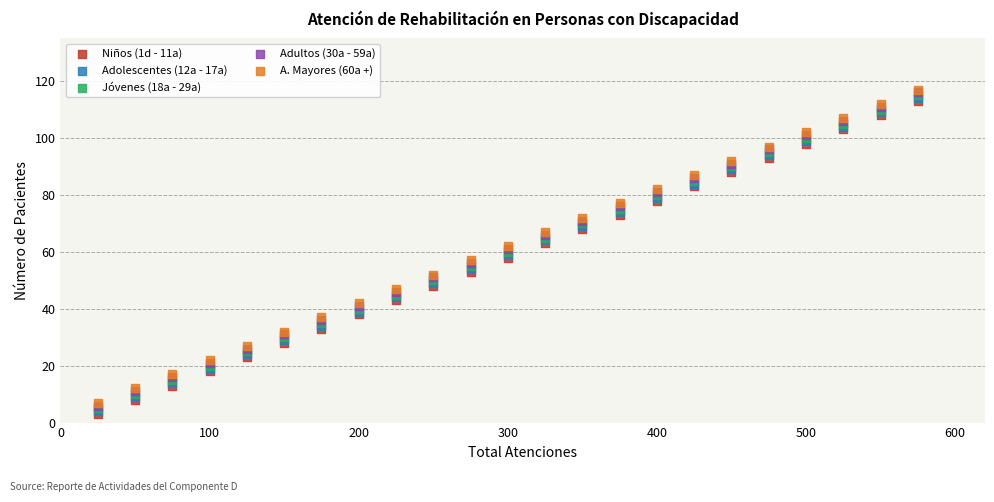

What are all the series names shown in the legend?

Niños (1d - 11a), Adolescentes (12a - 17a), Jóvenes (18a - 29a), Adultos (30a - 59a), A. Mayores (60a +)